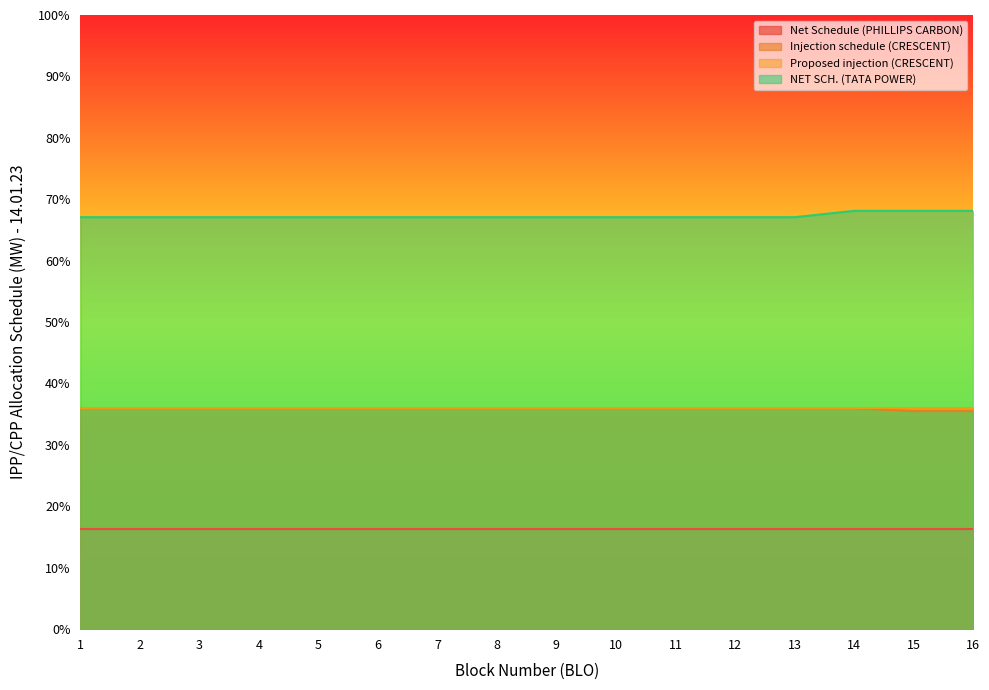

Is it true that NET SCH. (TATA POWER) equals 30.8 at 16?

False